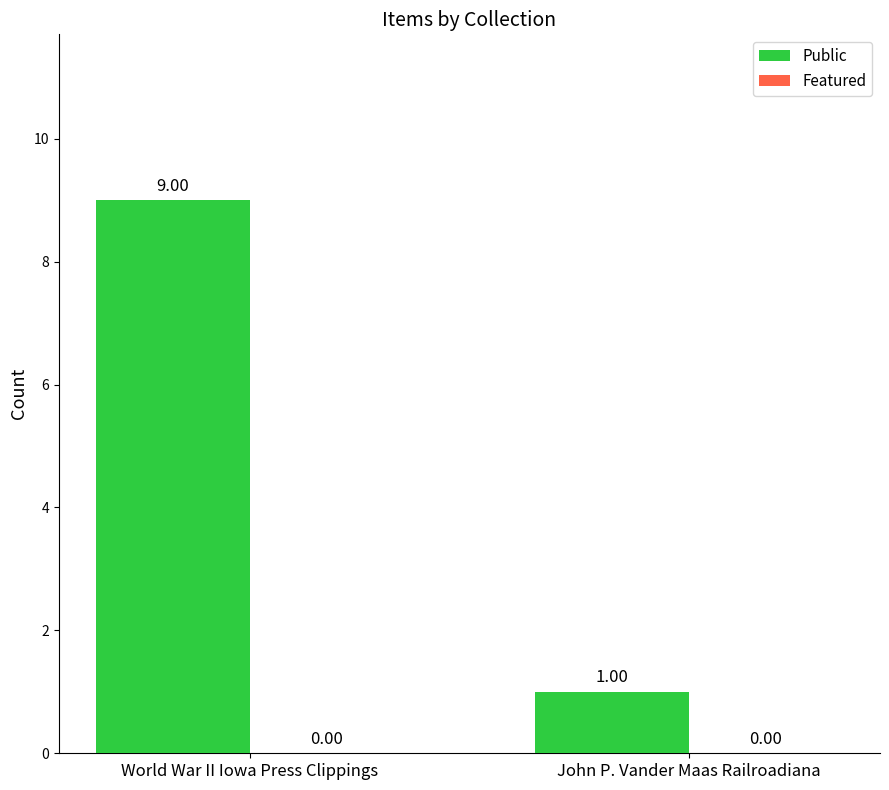

Which has a higher value, John P. Vander Maas Railroadiana or World War II Iowa Press Clippings?

World War II Iowa Press Clippings